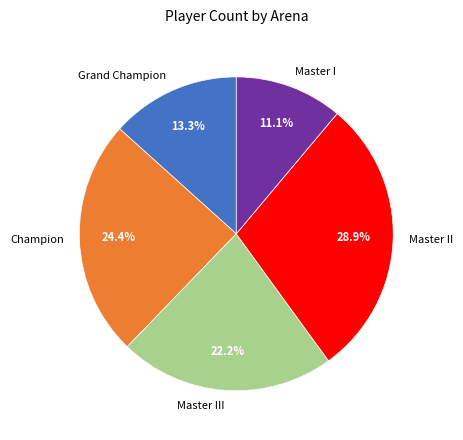

Which category has the biggest portion of the pie?

Master II